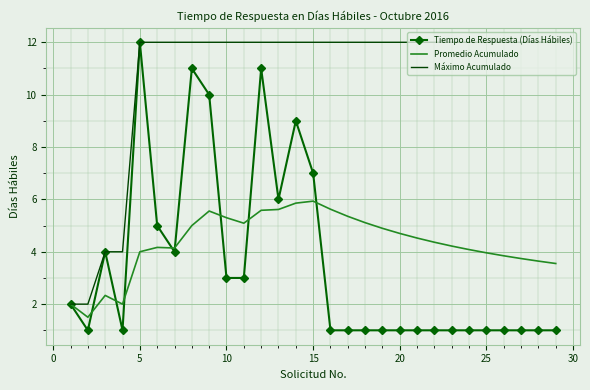

What is the maximum value for Máximo Acumulado?

12.0